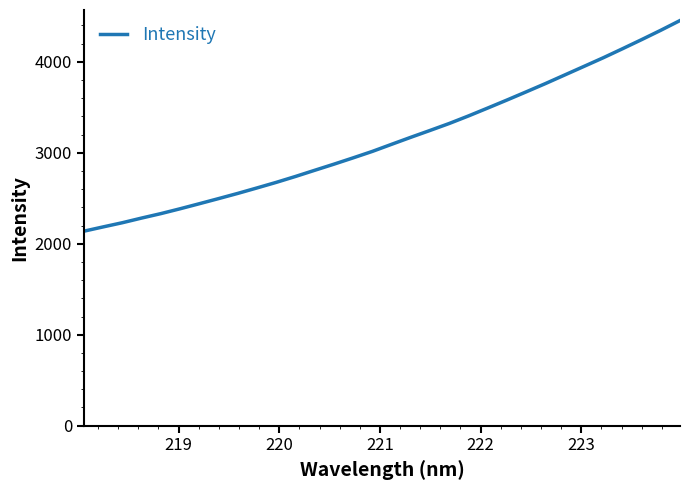

What is the smallest value displayed?

2137.7